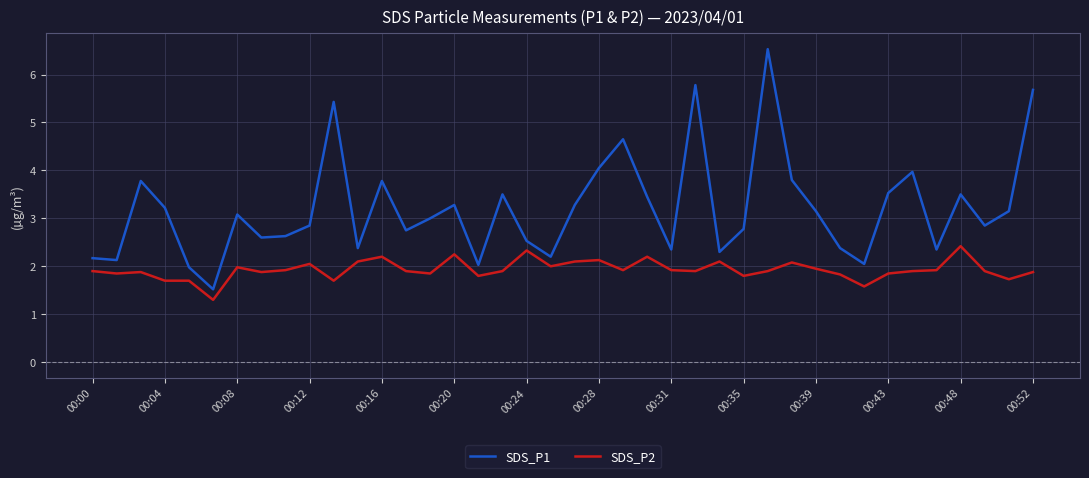

What is the greatest value displayed?

6.5